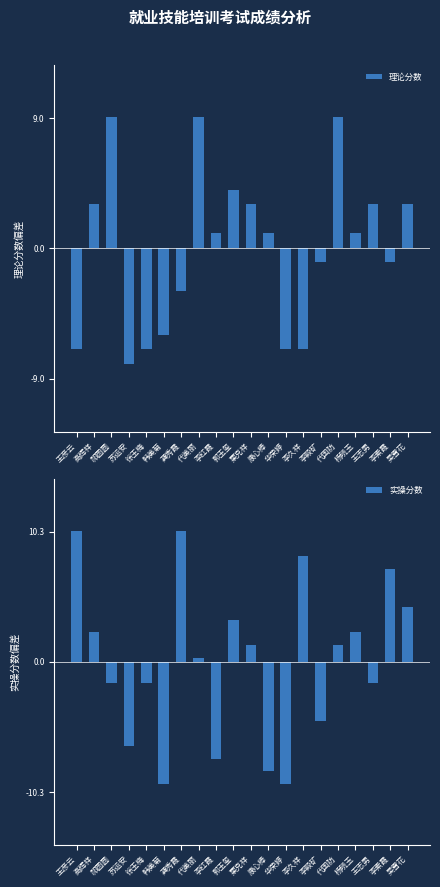

What is the difference between the highest and lowest values at 龚秀霞?

13.3